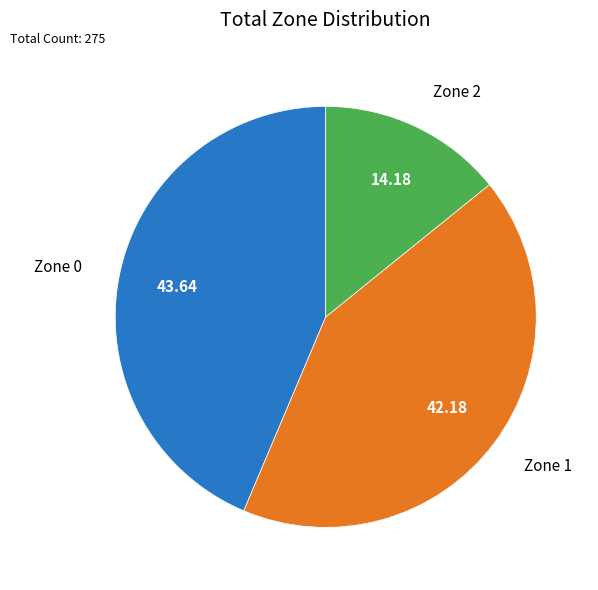

Is there a majority slice in this chart?

No